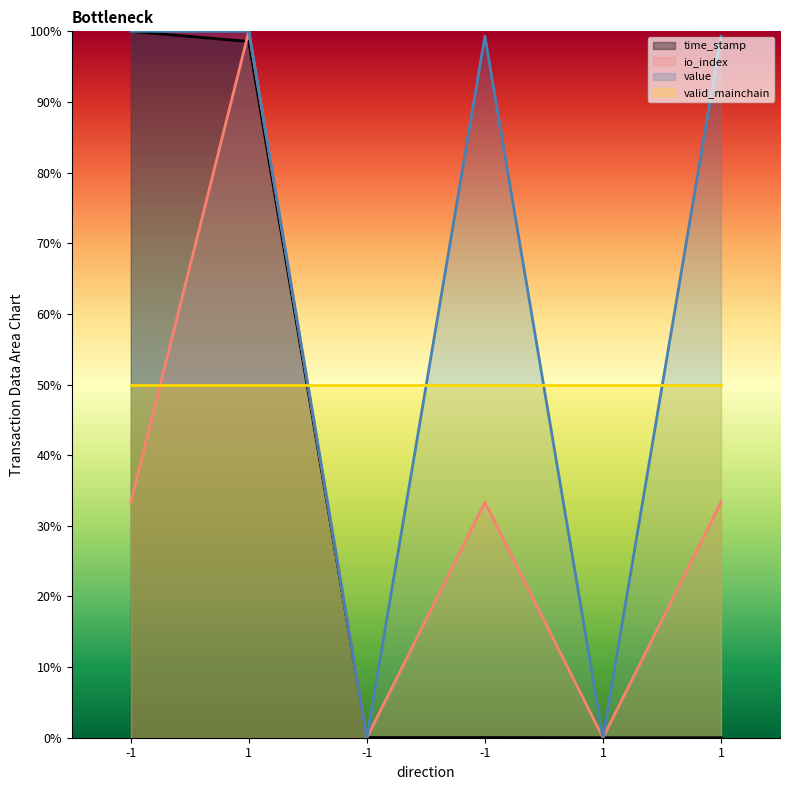

At which category does value reach its first local peak?

-1